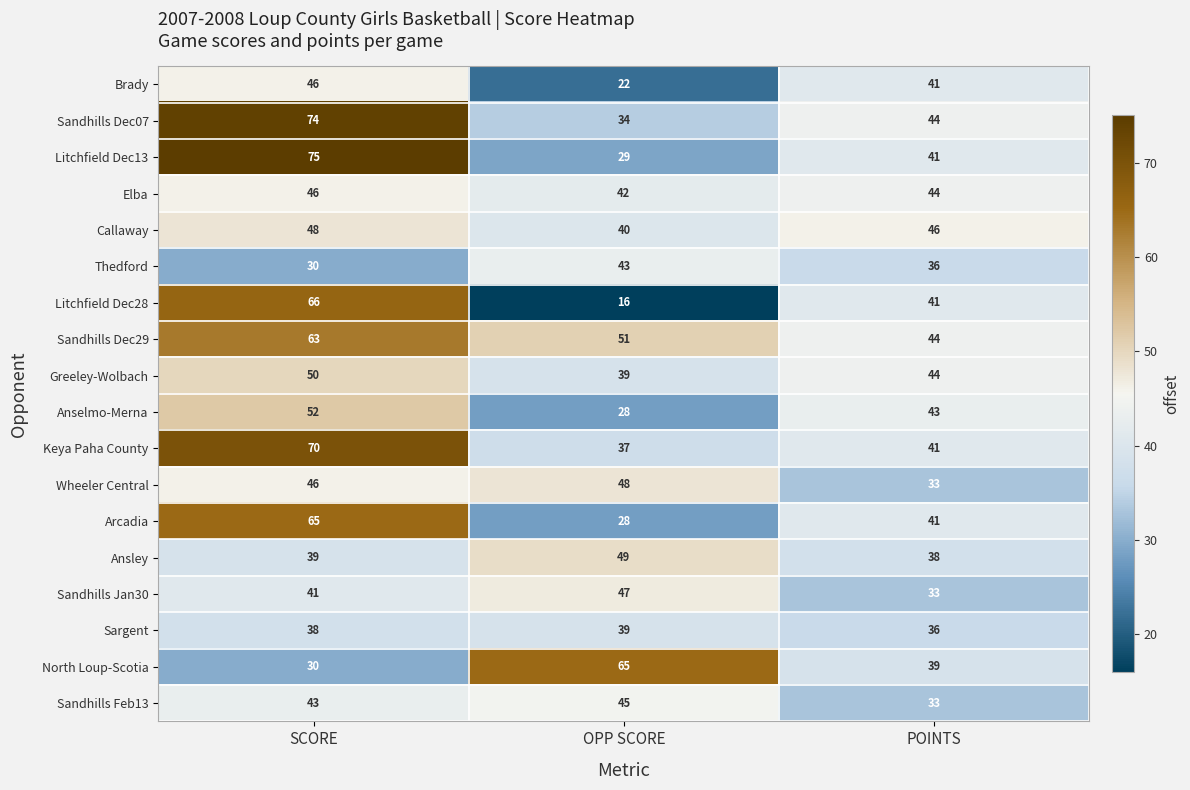

Count the Brady values in the range 22 to 46.

3